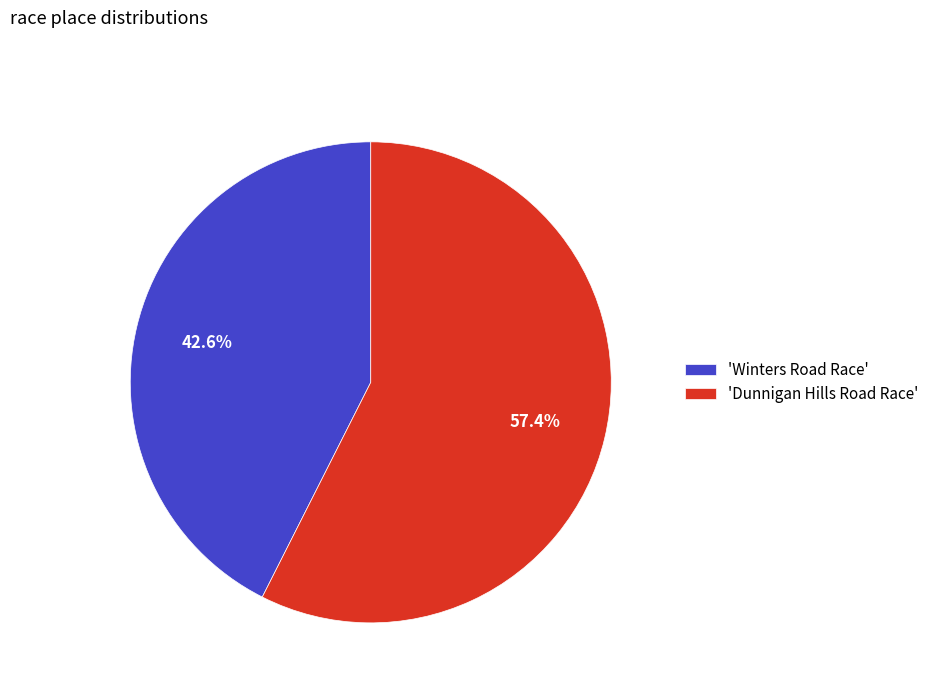

Approximately how many times larger is the value at 'Winters Road Race' compared to 'Dunnigan Hills Road Race'?

0.7